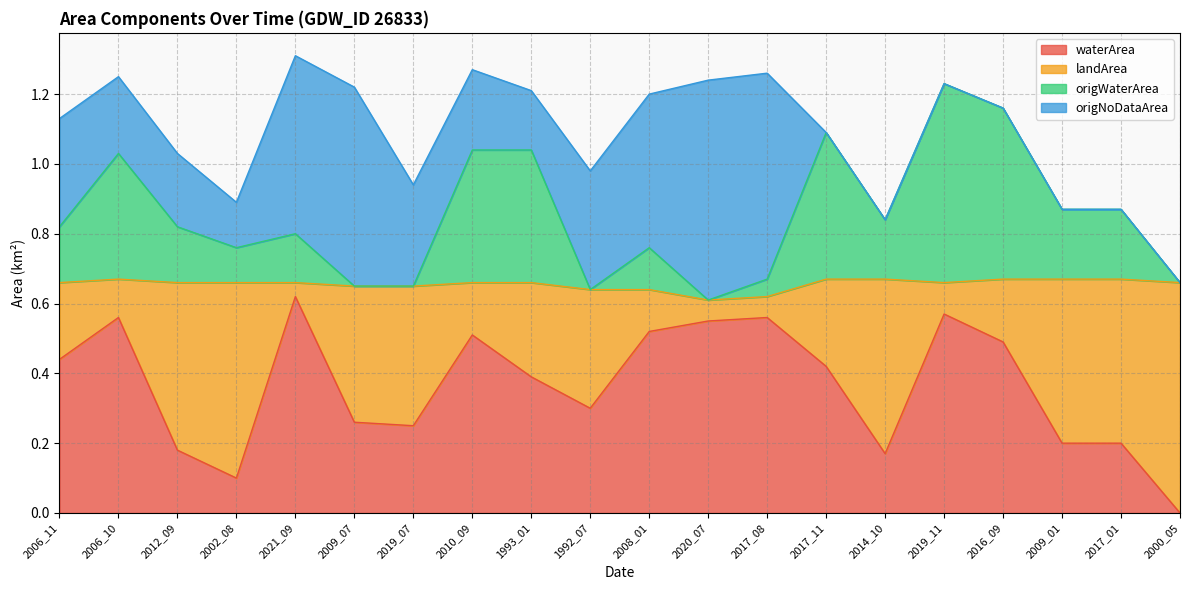

How many lines are shown in the chart?

4